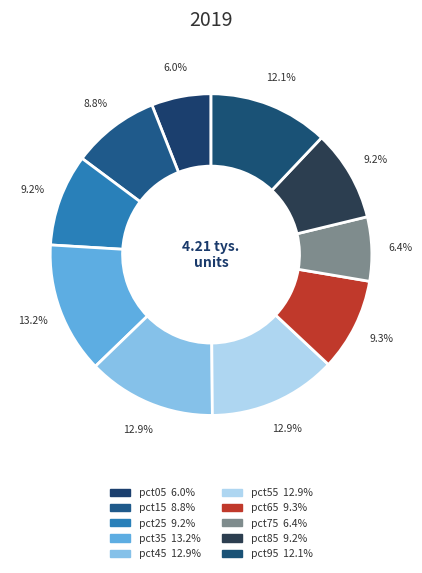

What is the largest slice in the pie chart?

pct35